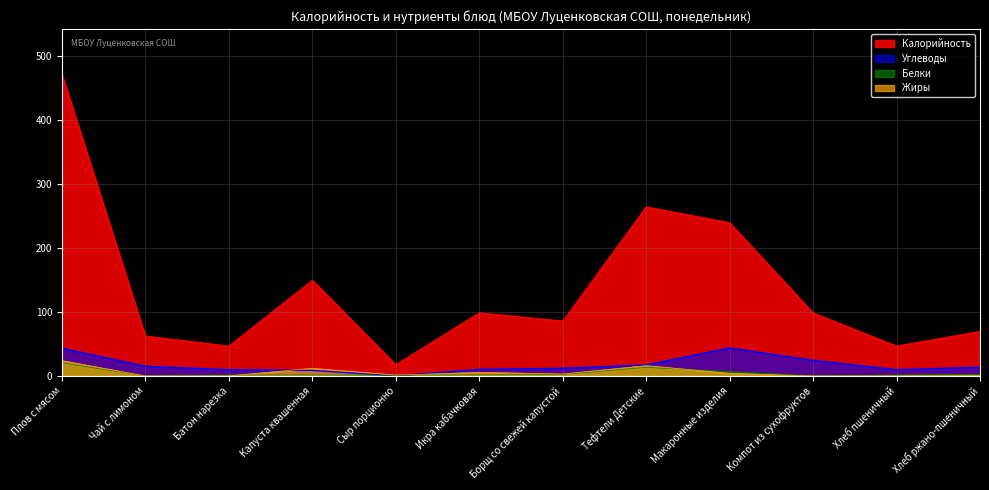

Is the value of Углеводы at Чай с лимоном greater than the value of Калорийность at Борщ со свежей капустой?

No